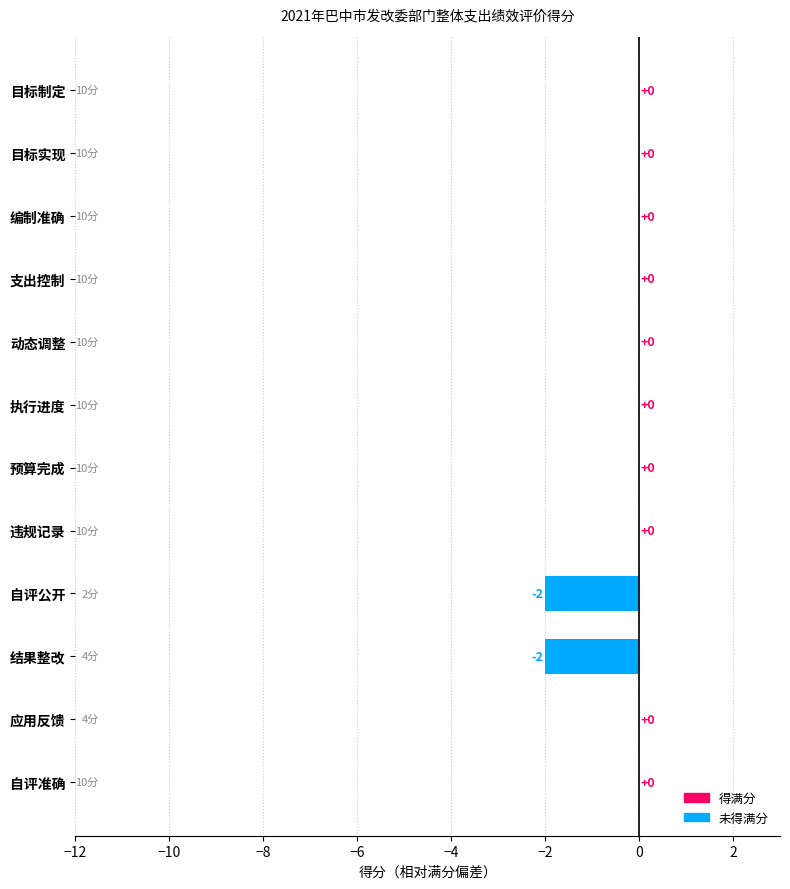

The chart shows a value of 0 at 支出控制. True or false?

True